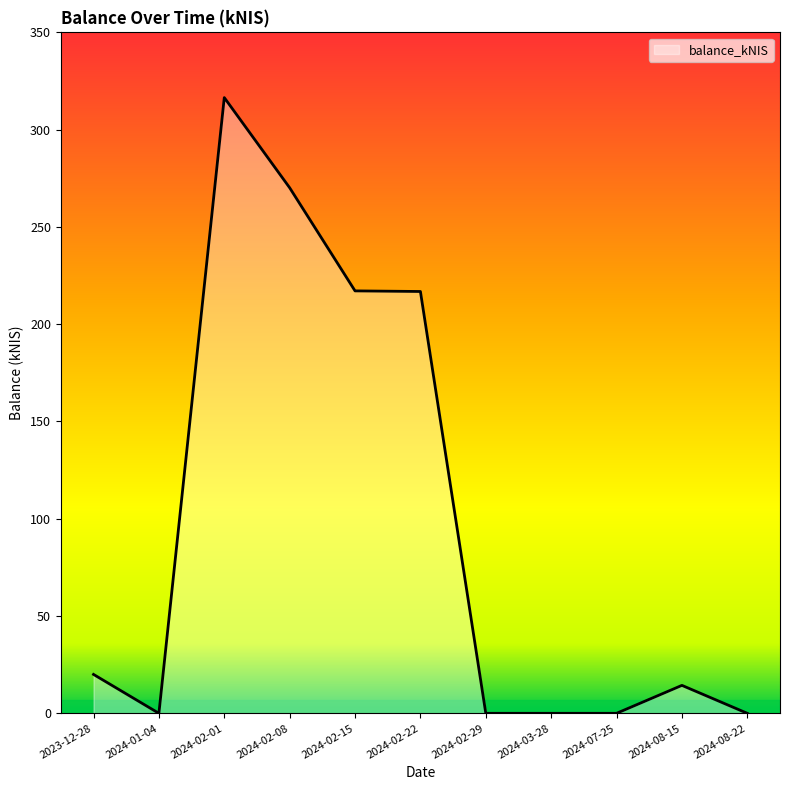

Which label corresponds to the largest value in the chart?

2024-02-01